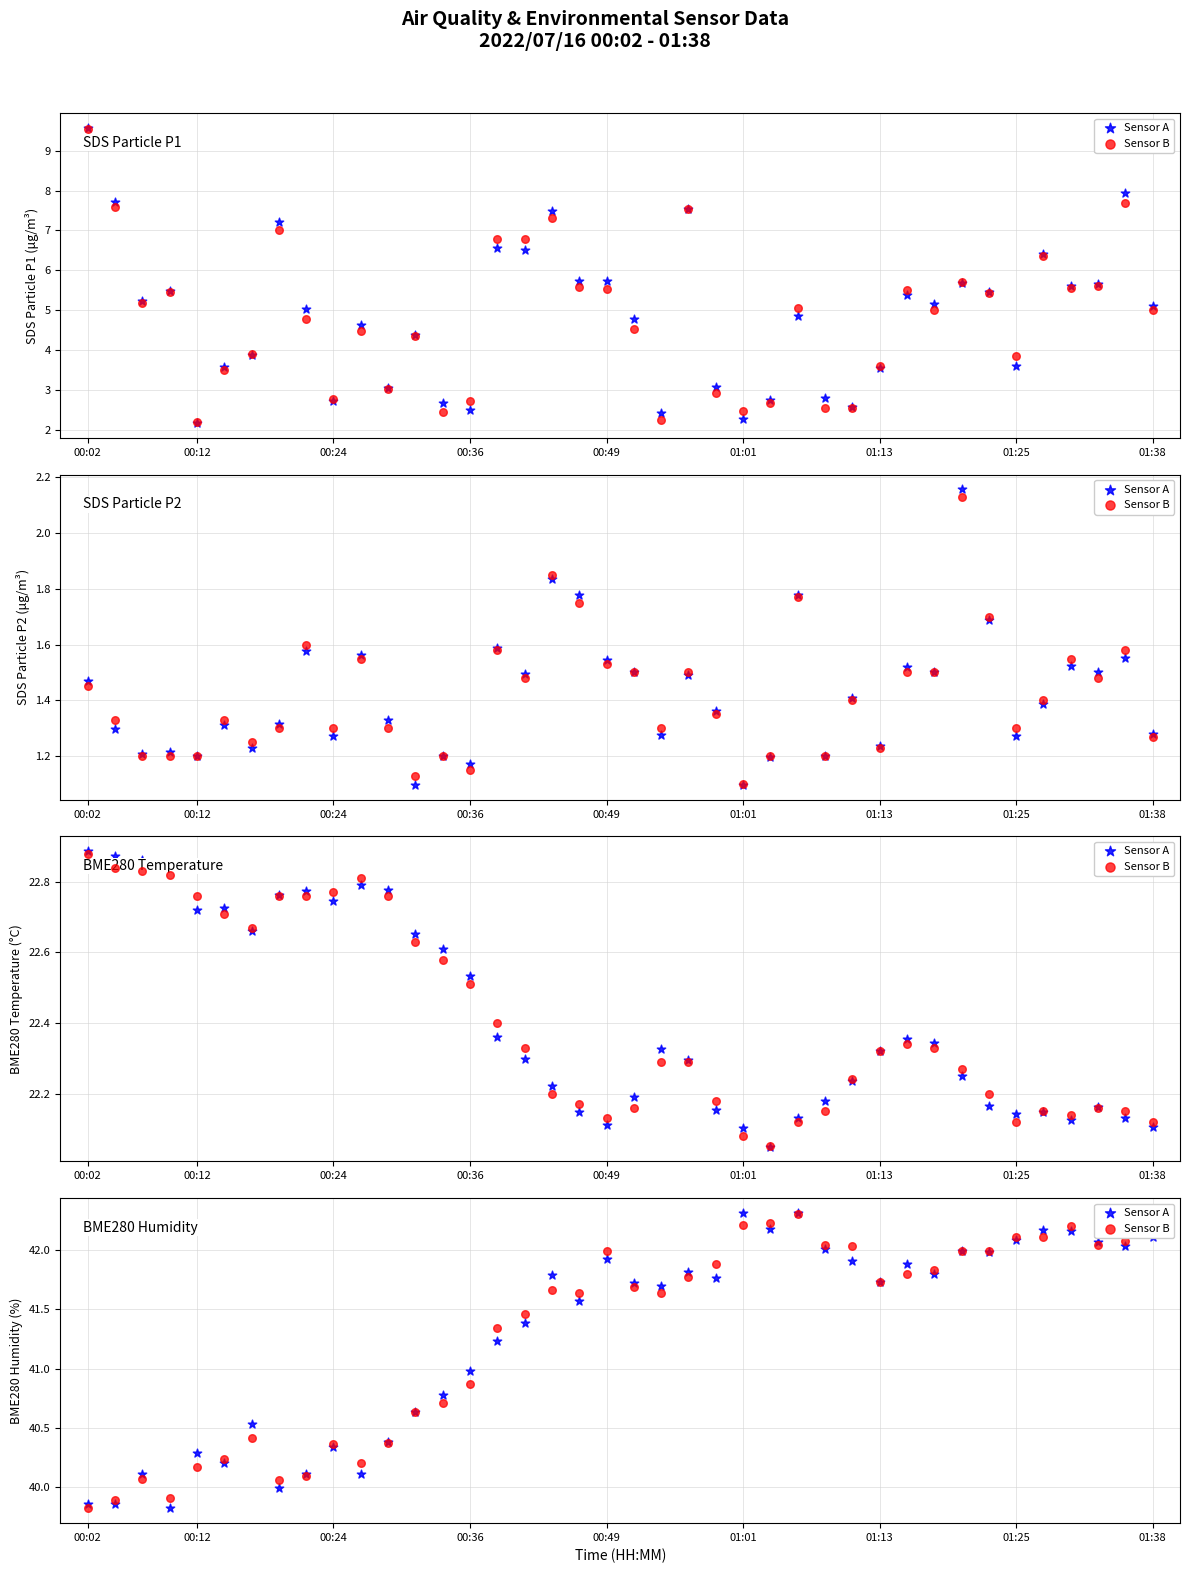

Which series has the largest total across all categories?

Sensor B